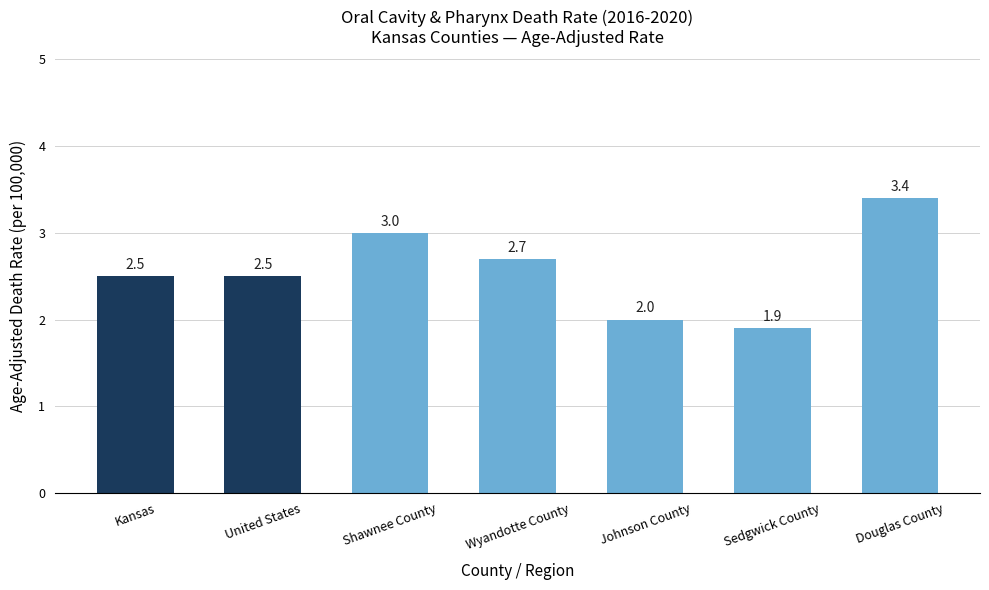

How many series are shown in this chart?

1